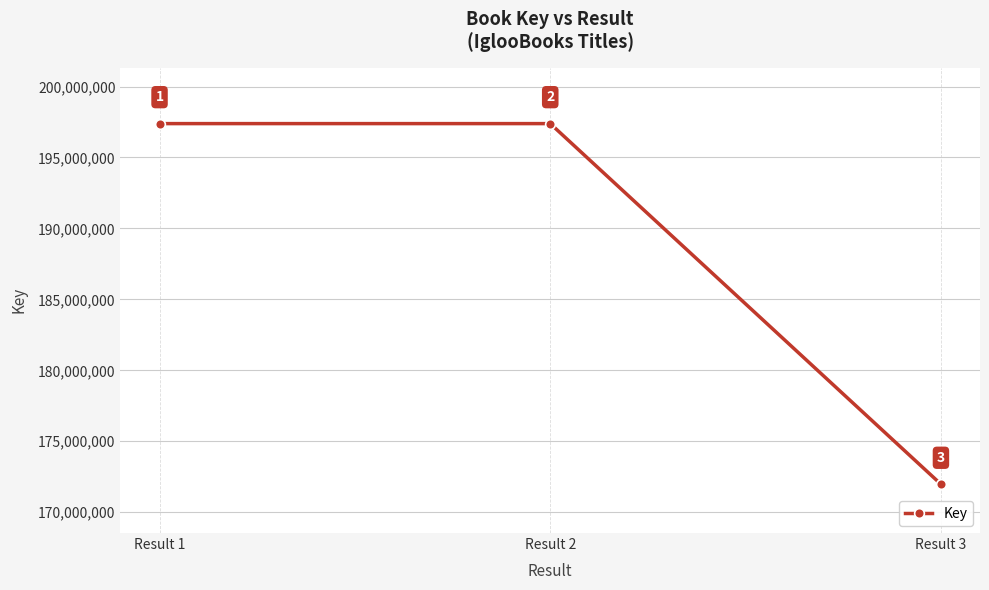

How many values are below 197386969?

1